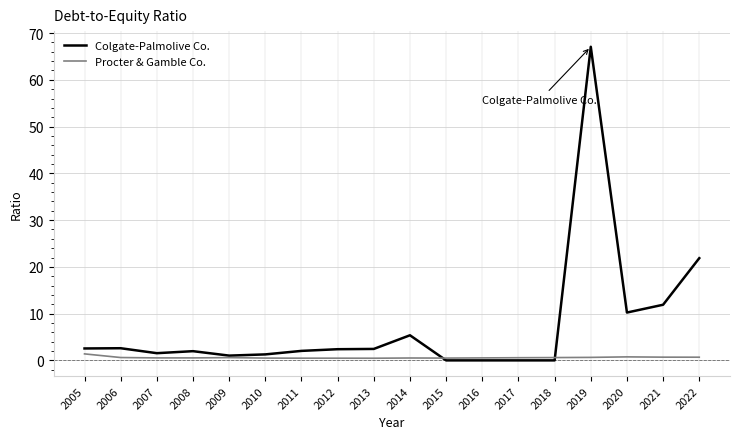

Which series changed the most between 2014 and 2016?

Colgate-Palmolive Co.